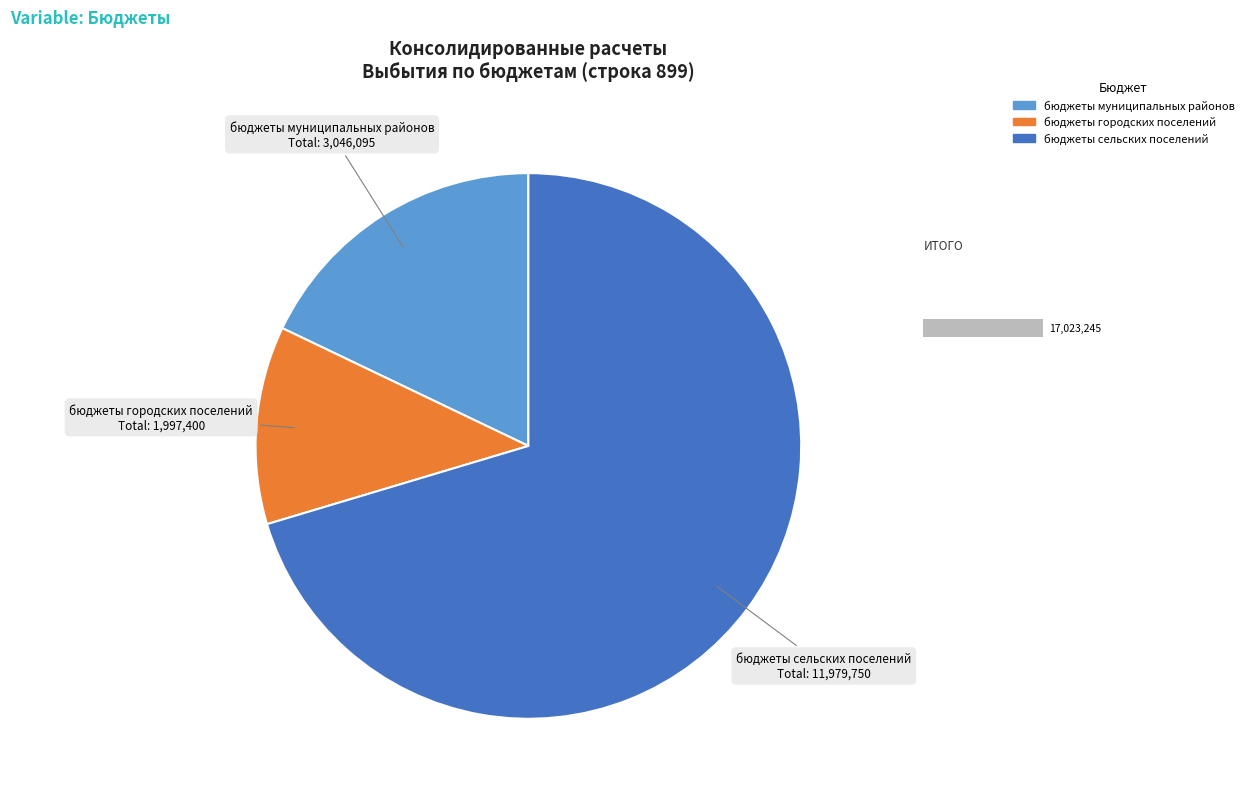

Is it true that бюджеты городских поселений is 1% of the pie?

False